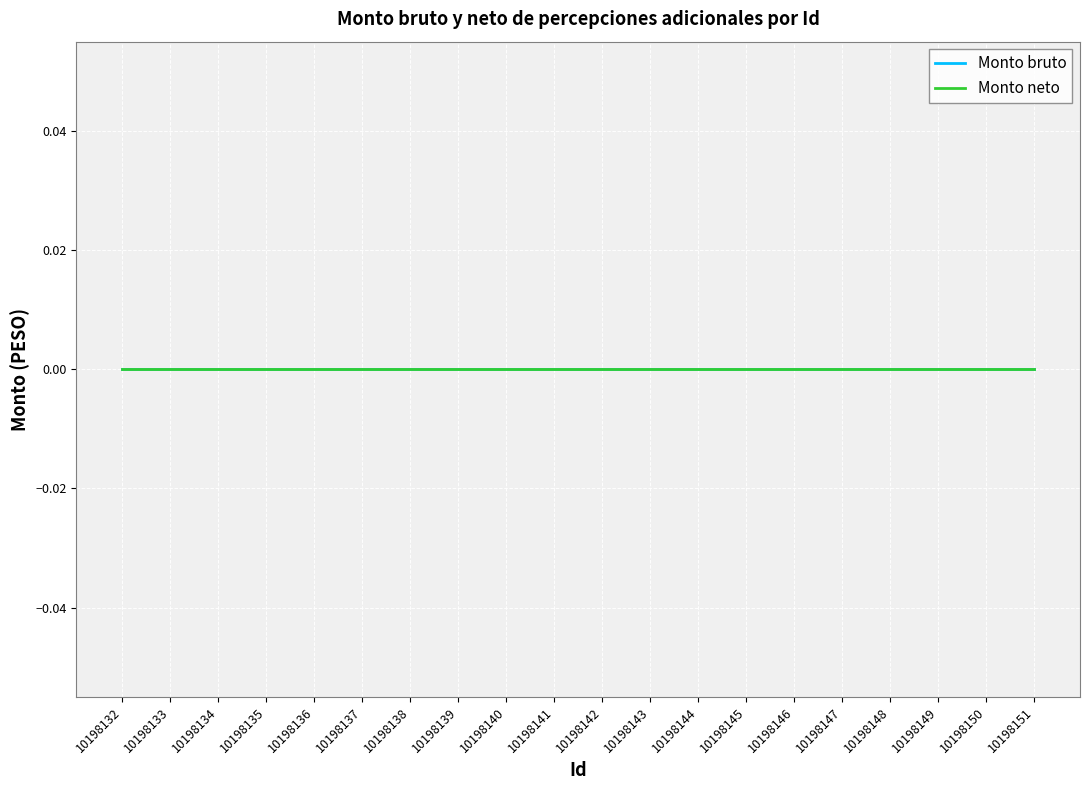

How many lines are shown in the chart?

2